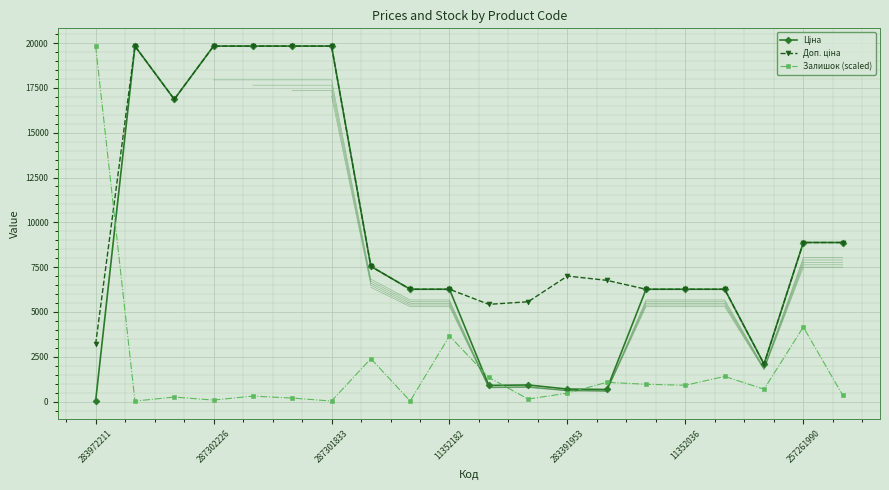

At which label is Залишок (scaled) closest to 9931?

257261990